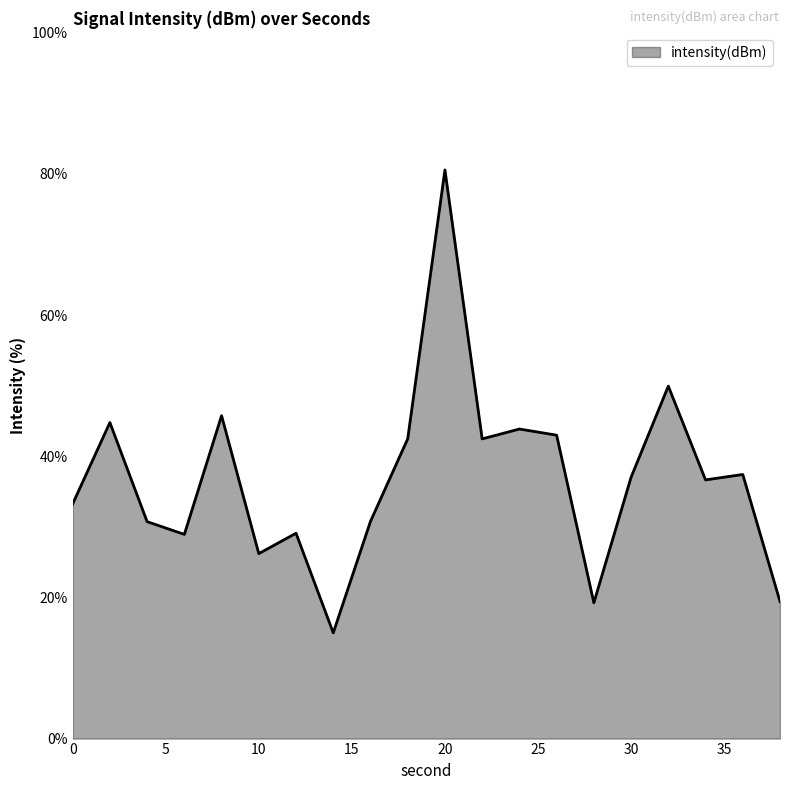

What is the smallest value displayed?

15.0